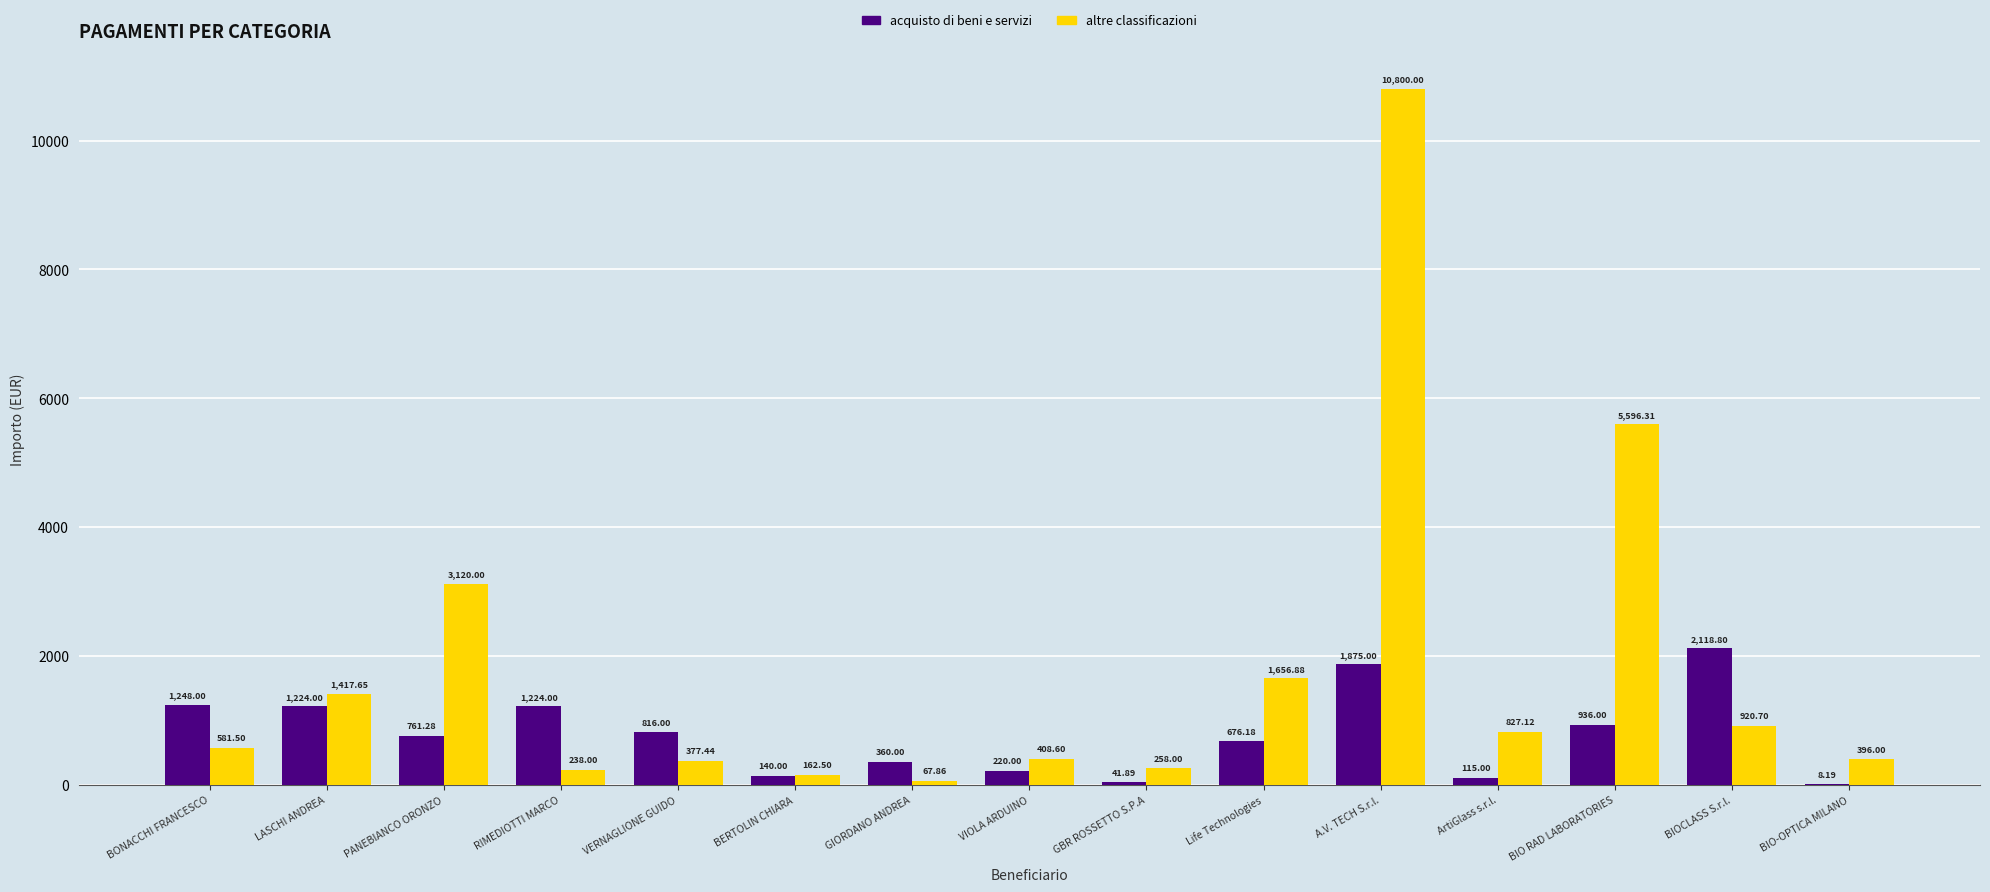

Reading left to right, extract all data points from this chart.

acquisto di beni e servizi: 1248.0	1224.0	761.3	1224.0	816.0	140.0	360.0	220.0	41.9	676.2	1875.0	115.0	936.0	2118.8	8.2
altre classificazioni: 581.5	1417.7	3120.0	238.0	377.4	162.5	67.9	408.6	258.0	1656.9	10800.0	827.1	5596.3	920.7	396.0